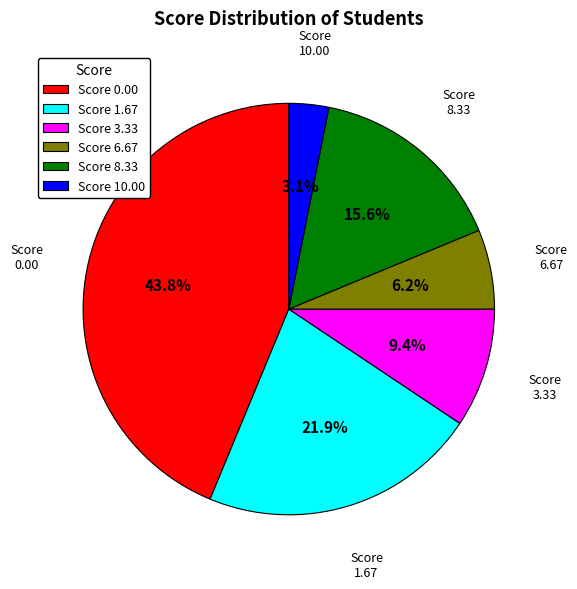

Does any single category account for the majority?

No